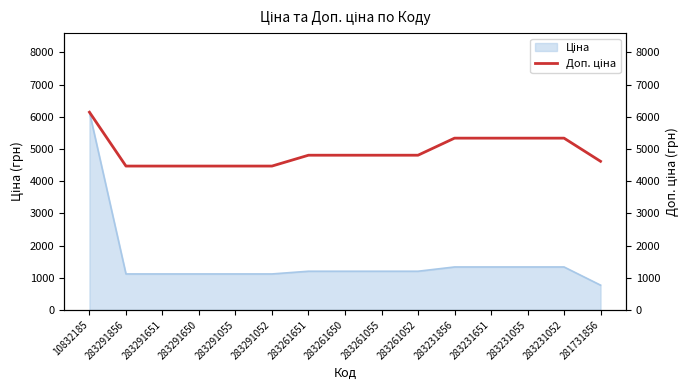

What is the label of the 14th point from the right?

283291856